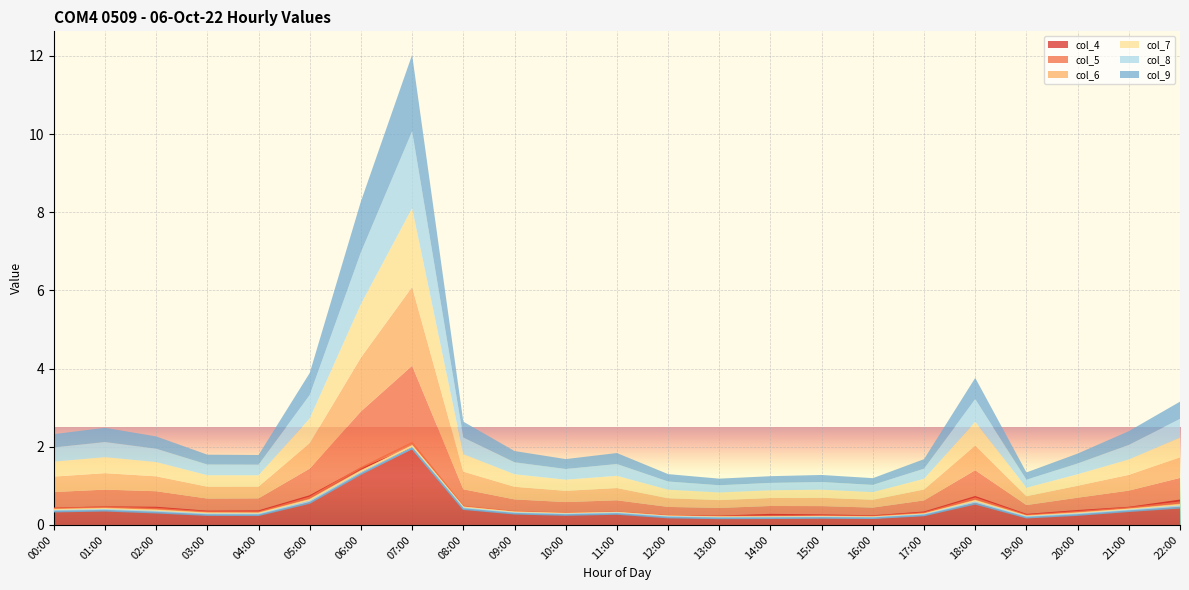

Is the value of col_4 at 00:00 greater than the value of col_6 at 06:00?

No